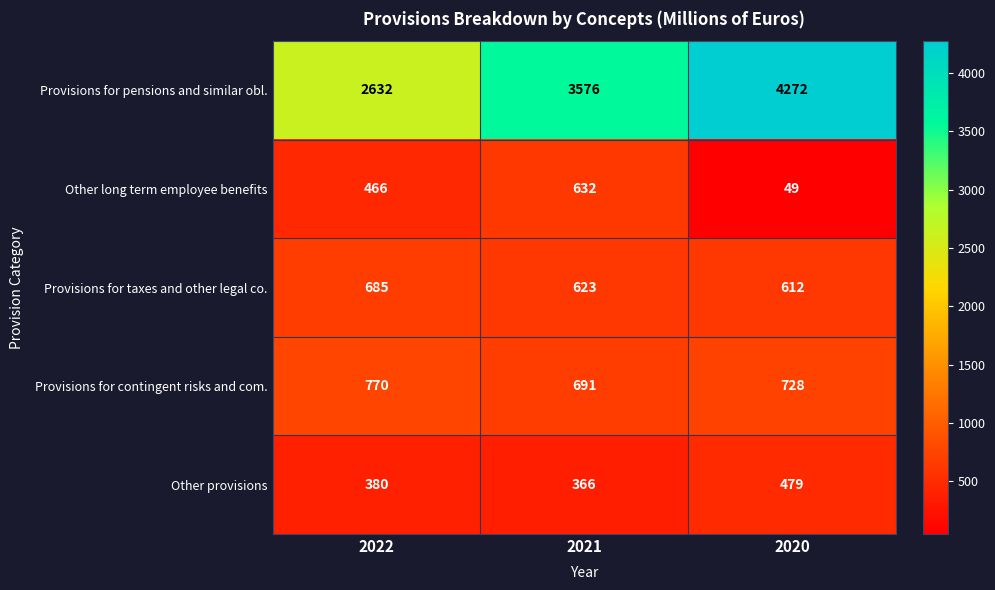

What is the approximate value of Other provisions at 2022, to the nearest 50?

400